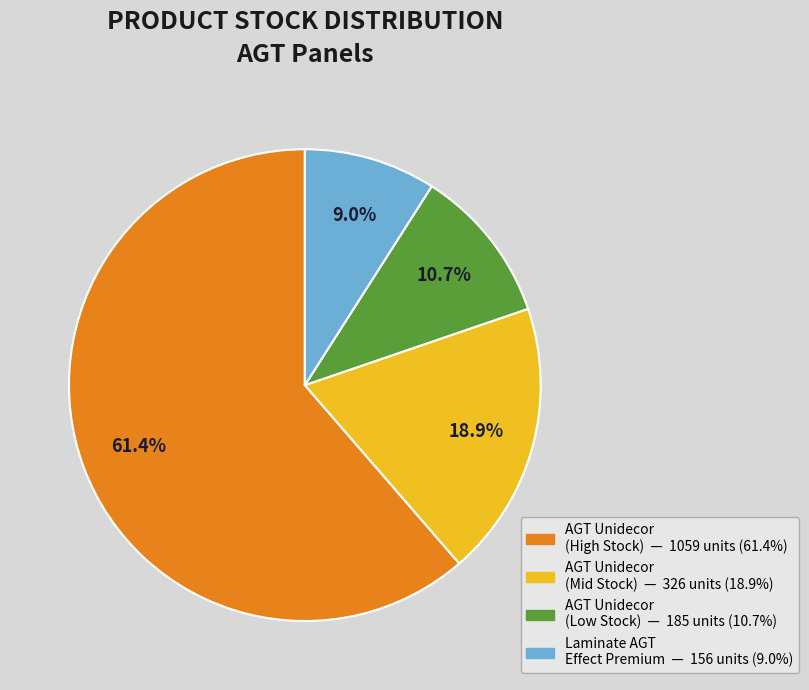

Is there a majority slice in this chart?

Yes